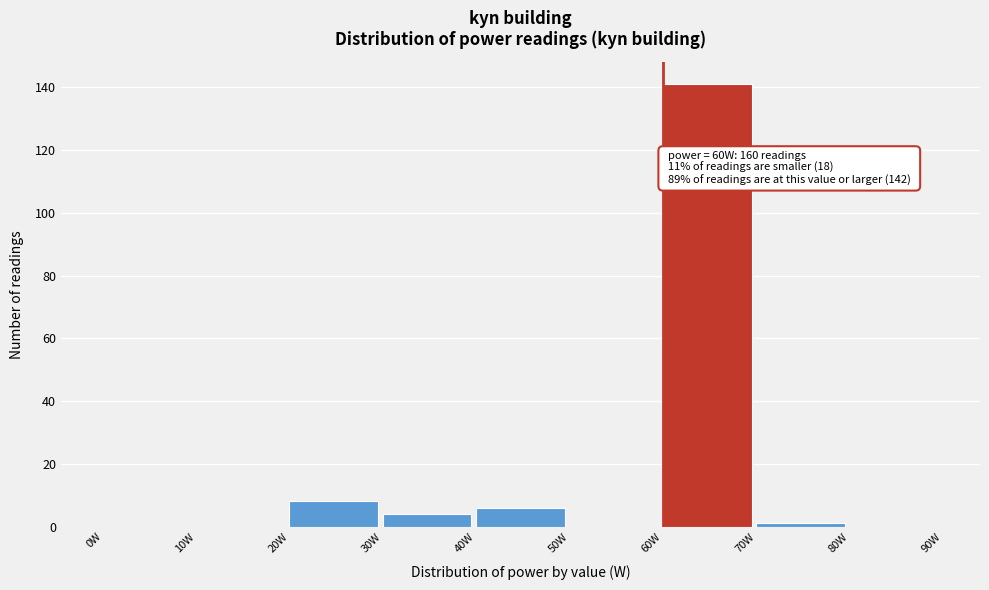

Which range on the x-axis has the tallest bar?

60 to 70